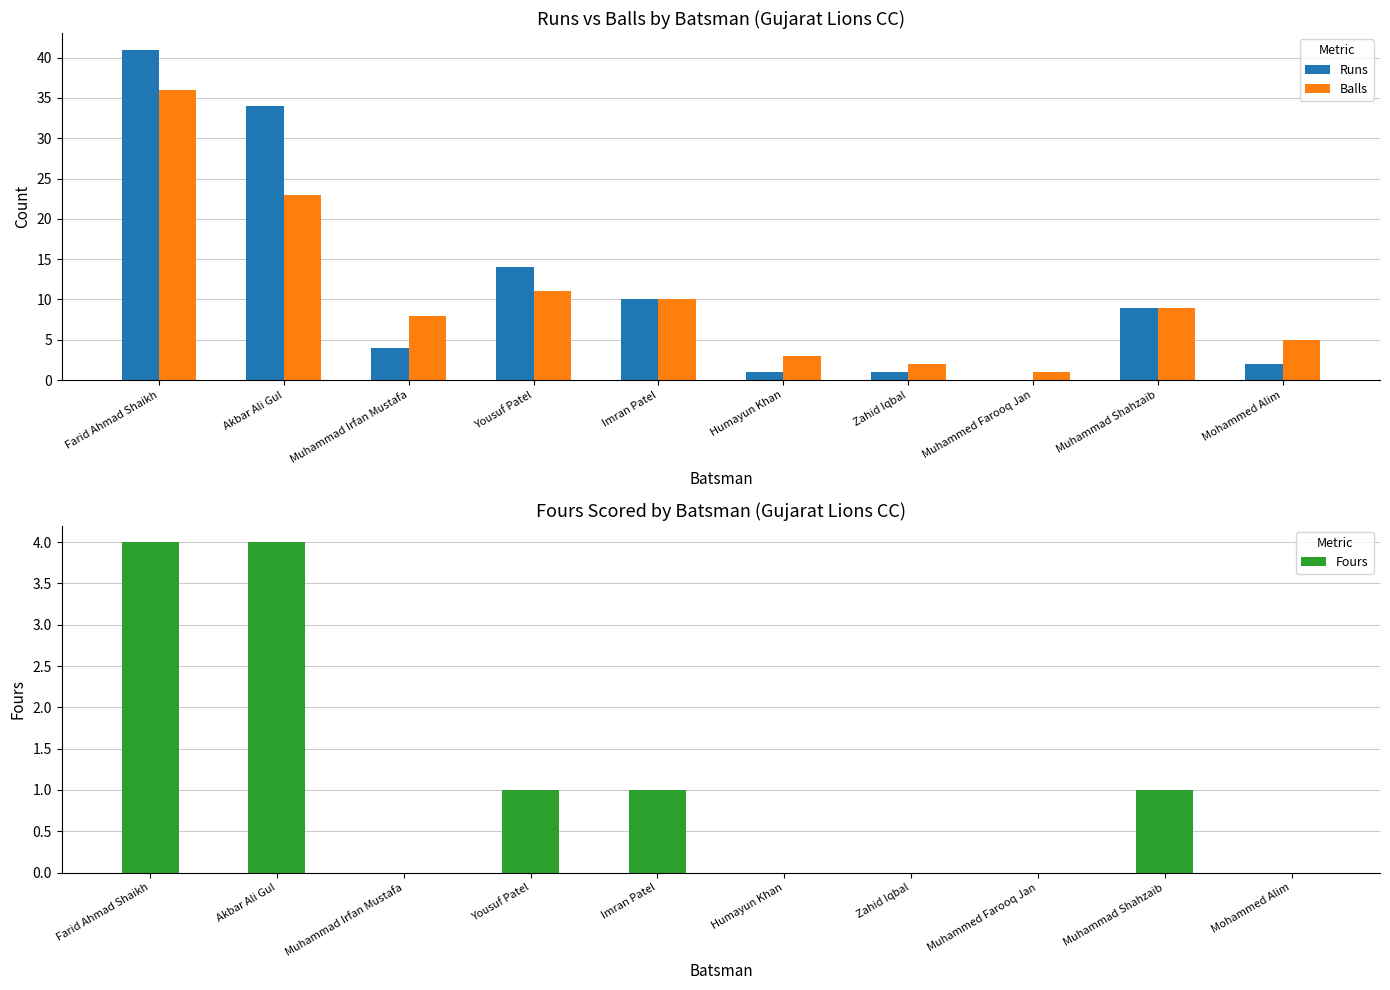

What is the sum of all Runs values?

116